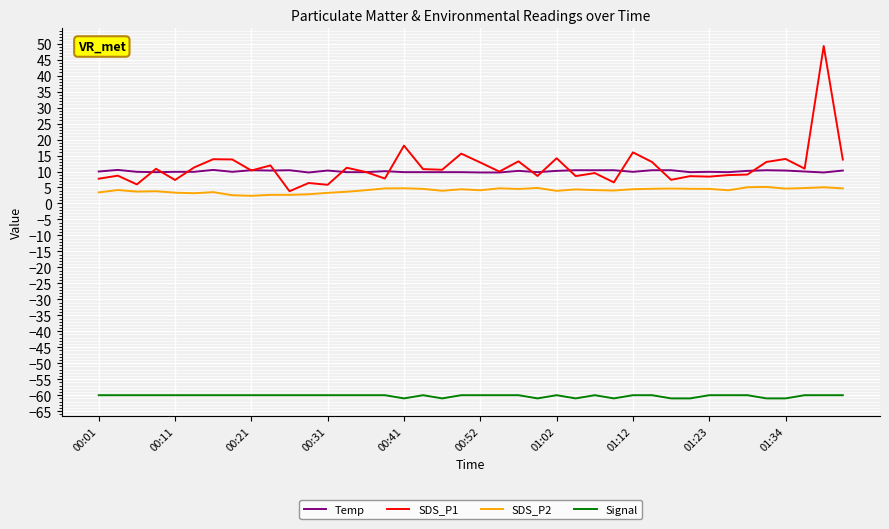

What is the maximum value for Signal?

-60.0